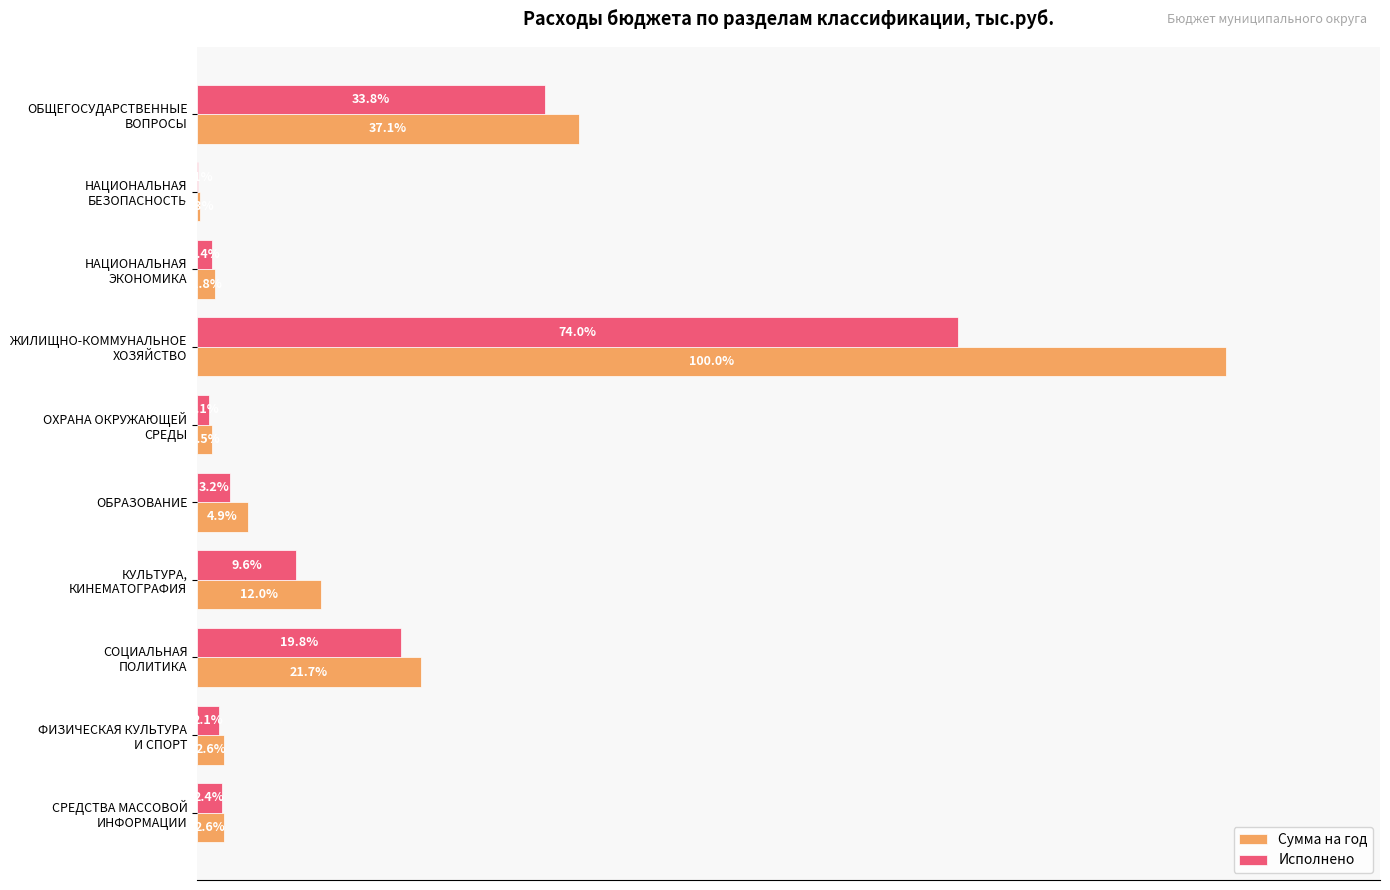

Reading right to left, extract all data points from this chart.

Сумма на год: 2500.0	2519.0	20971.7	11620.0	4763.0	1400.0	96449.3	1703.0	300.0	35807.1
Исполнено: 2301.7	2011.0	19076.9	9256.7	3124.9	1105.2	71379.4	1355.4	62.5	32583.7